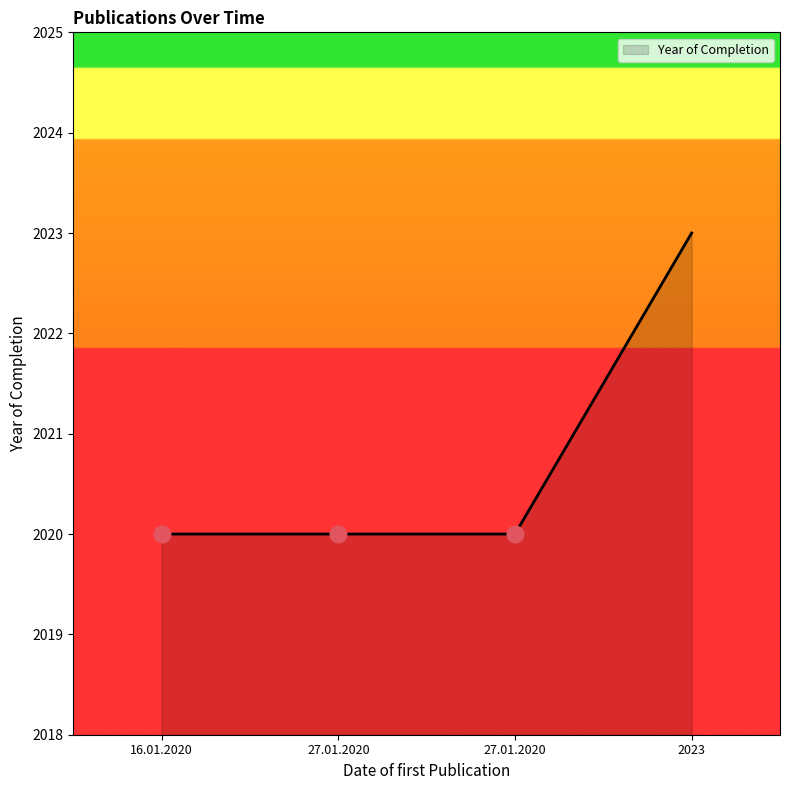

Count the number of data series in this chart.

1